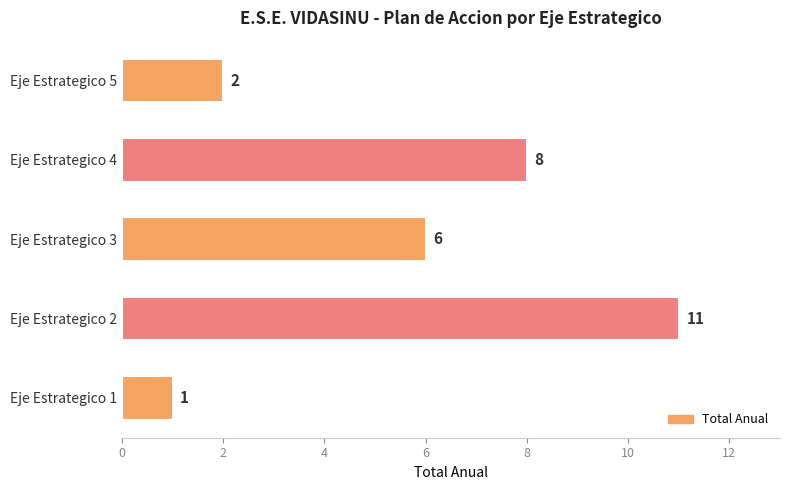

List the labels in order of value, smallest first.

Eje Estrategico 1, Eje Estrategico 5, Eje Estrategico 3, Eje Estrategico 4, Eje Estrategico 2